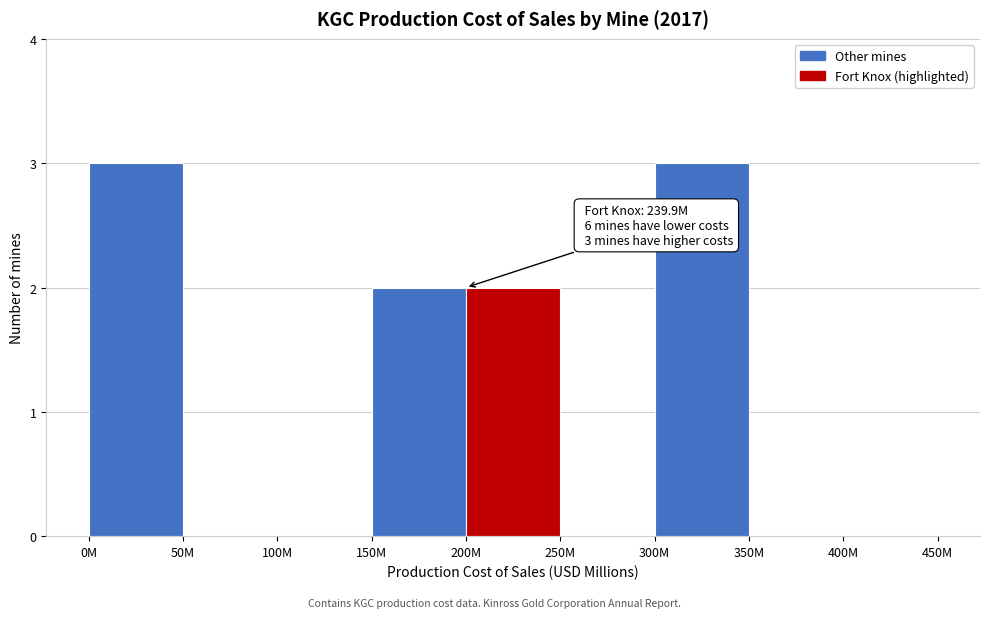

Reading right to left, transcribe all the data shown in this chart.

400M=0	350M=0	300M=3	250M=0	200M=2	150M=2	100M=0	50M=0	0M=3